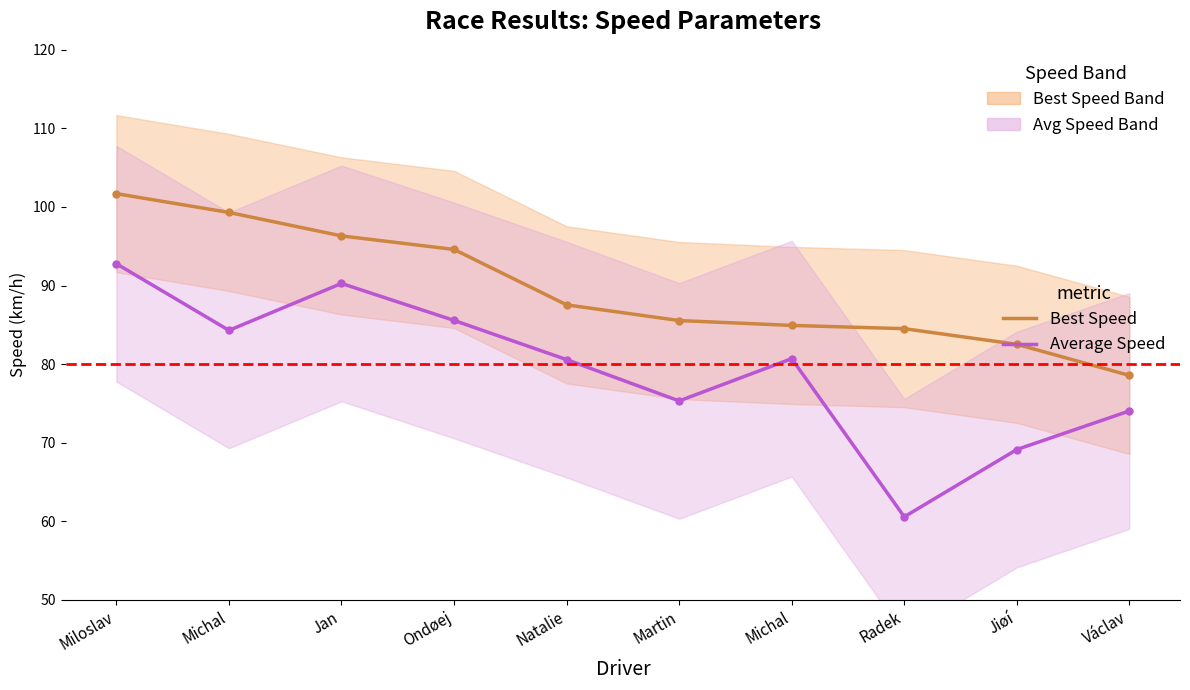

How many lines are shown in the chart?

2